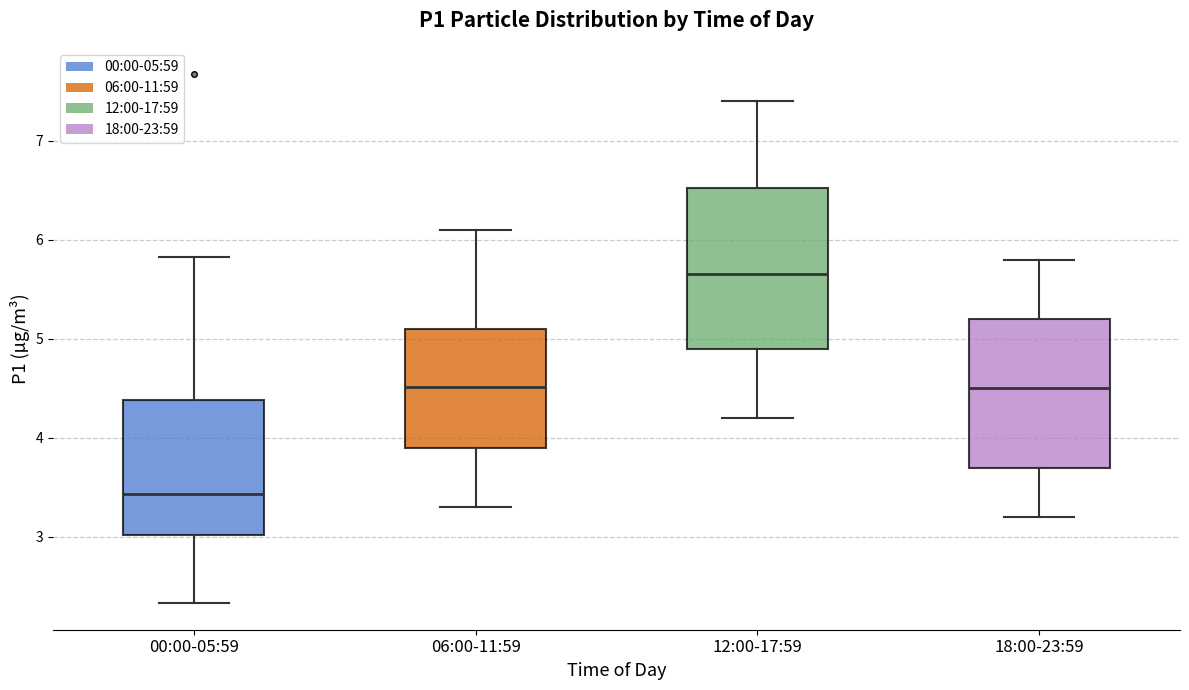

Which box's median line is the lowest?

00:00-05:59